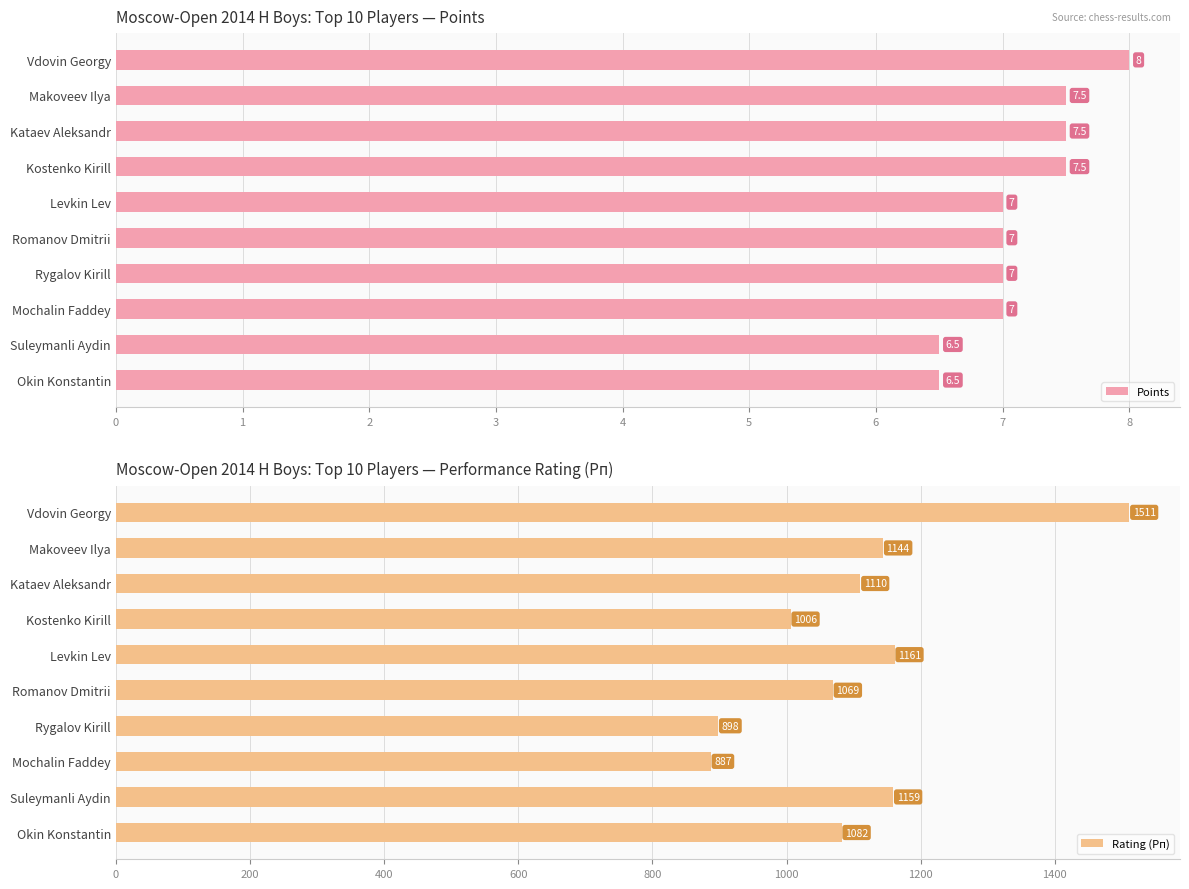

Read the Points value at Kostenko Kirill.

7.5